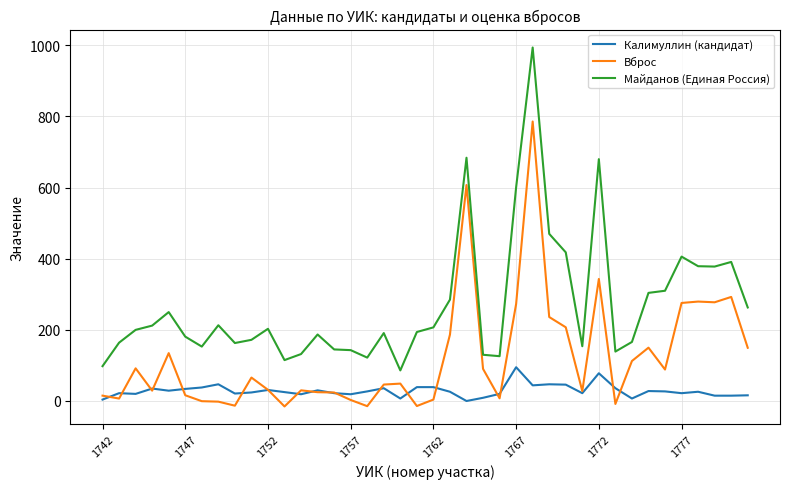

Rank the series by their average value, from lowest to highest.

Калимуллин (кандидат), Вброс, Майданов (Единая Россия)